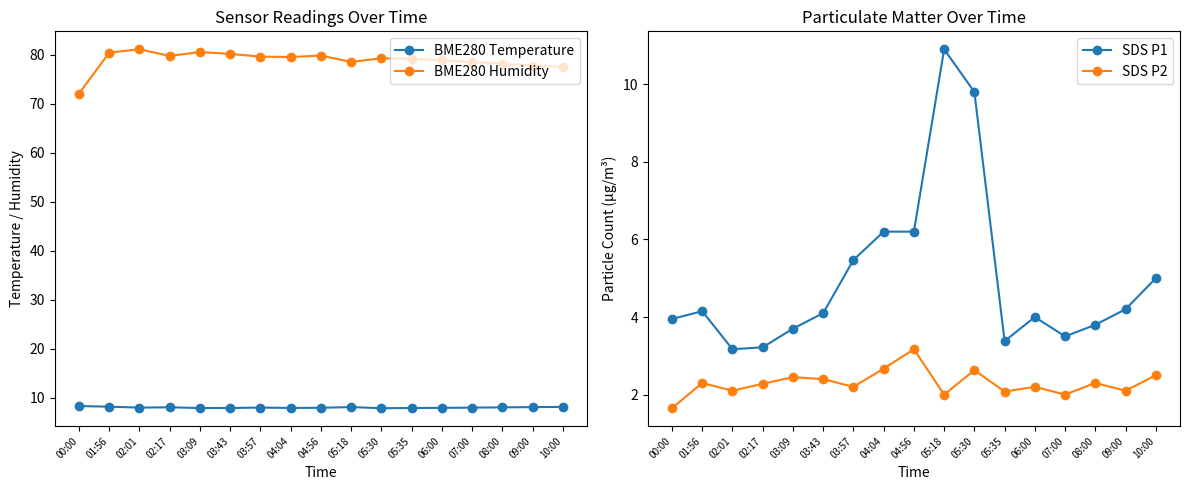

True or false: BME280 Humidity and SDS P2 intersect in this chart.

False